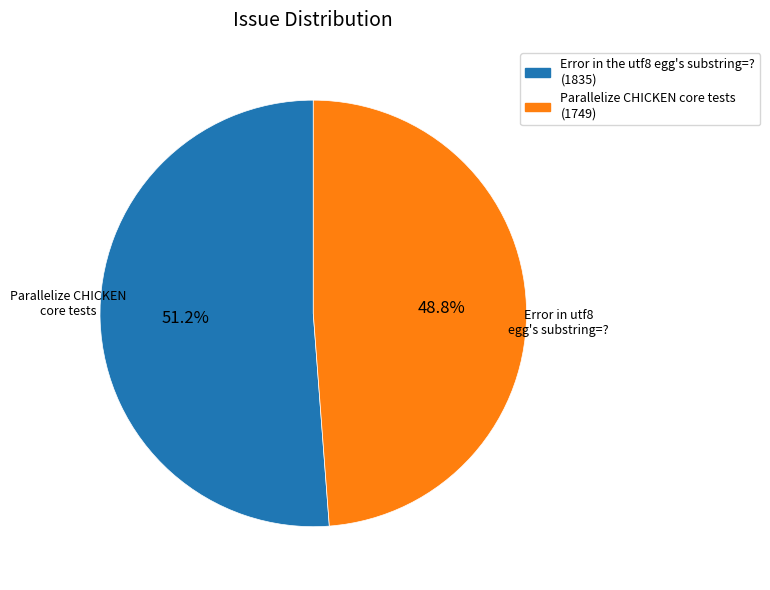

Is there any slice that represents more than half of the pie?

Yes